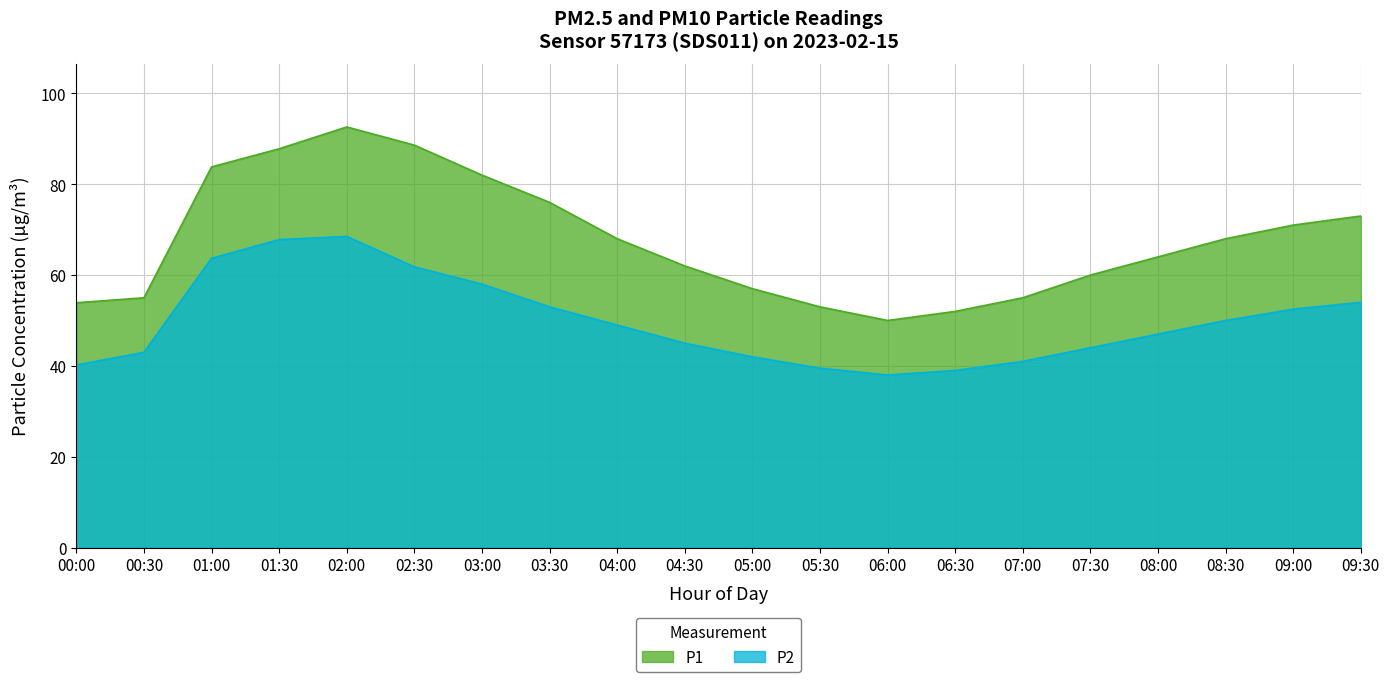

True or false: P1 and P2 cross at least once.

False